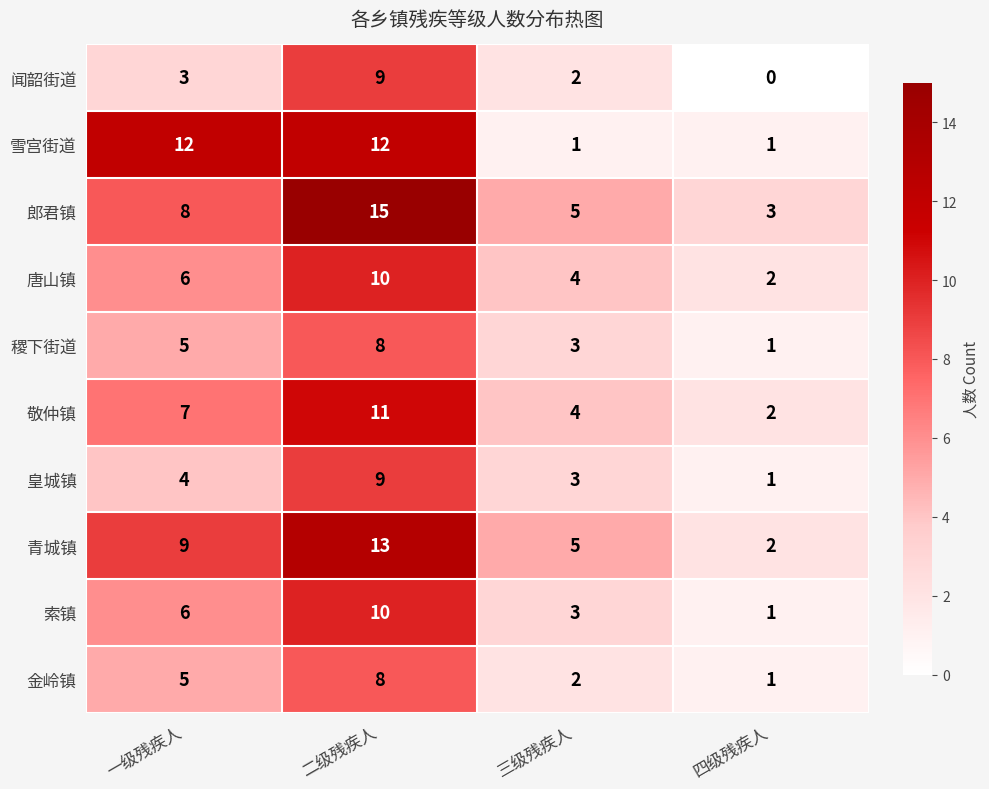

Is the value of 青城镇 at 四级残疾人 greater than the value of 索镇 at 一级残疾人?

No